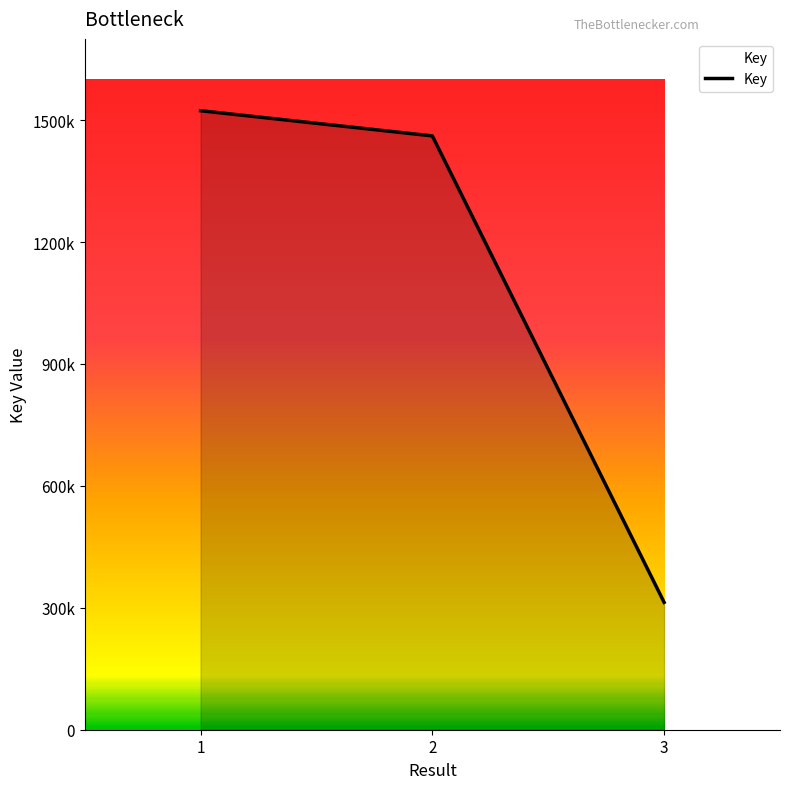

Does the chart have visible grid lines?

No